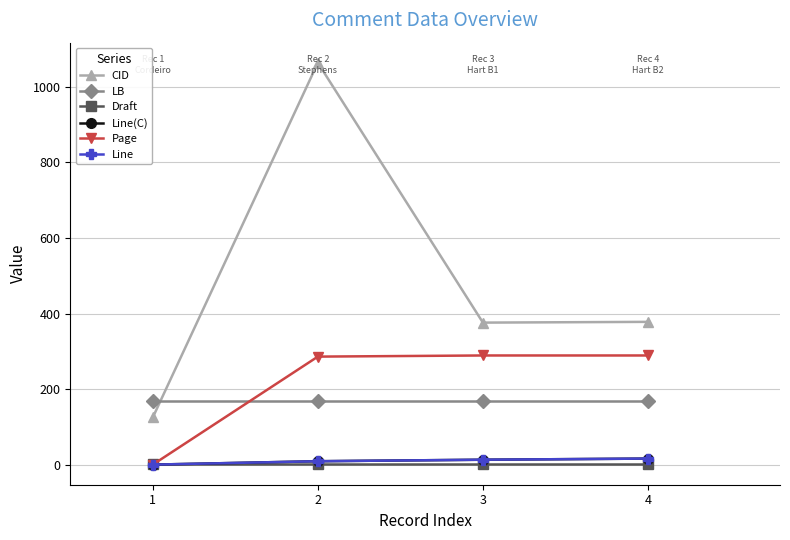

Where do Draft and Line(C) first cross each other?

1 and 2